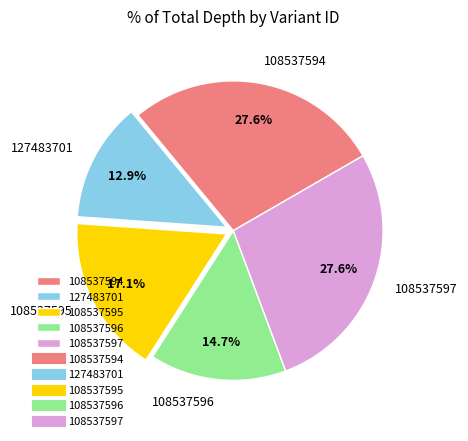

What is the ratio of the value at 127483701 to the value at 108537596?

0.9